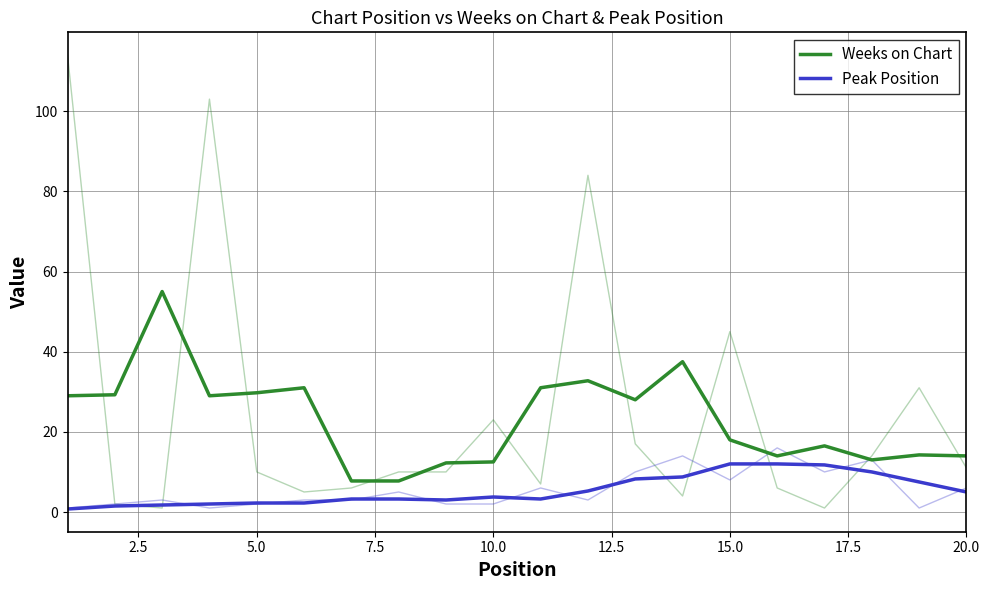

At which label is Weeks on Chart closest to 31?

12.5